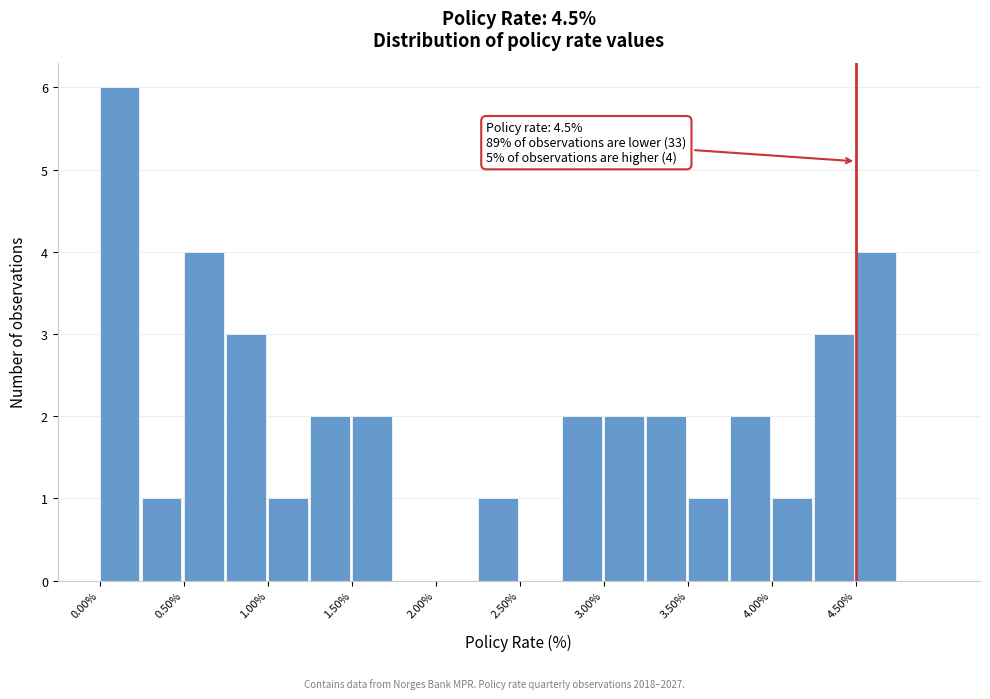

Which range on the x-axis has the tallest bar?

0.00 to 0.25